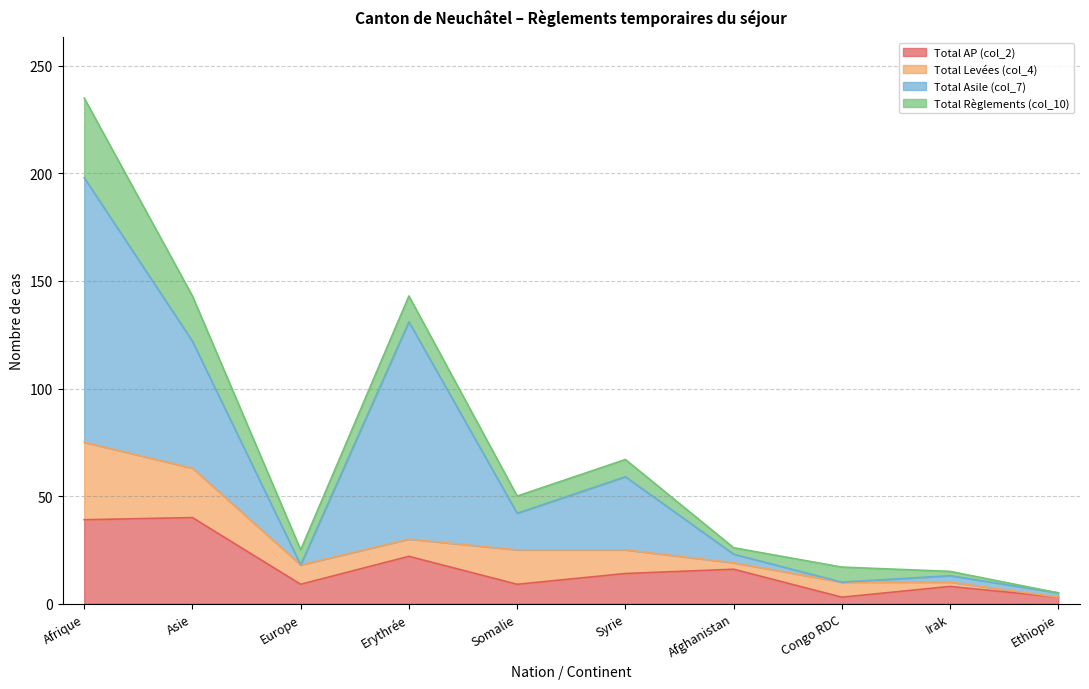

At which label is Total Levées (col_4) closest to 18?

Somalie